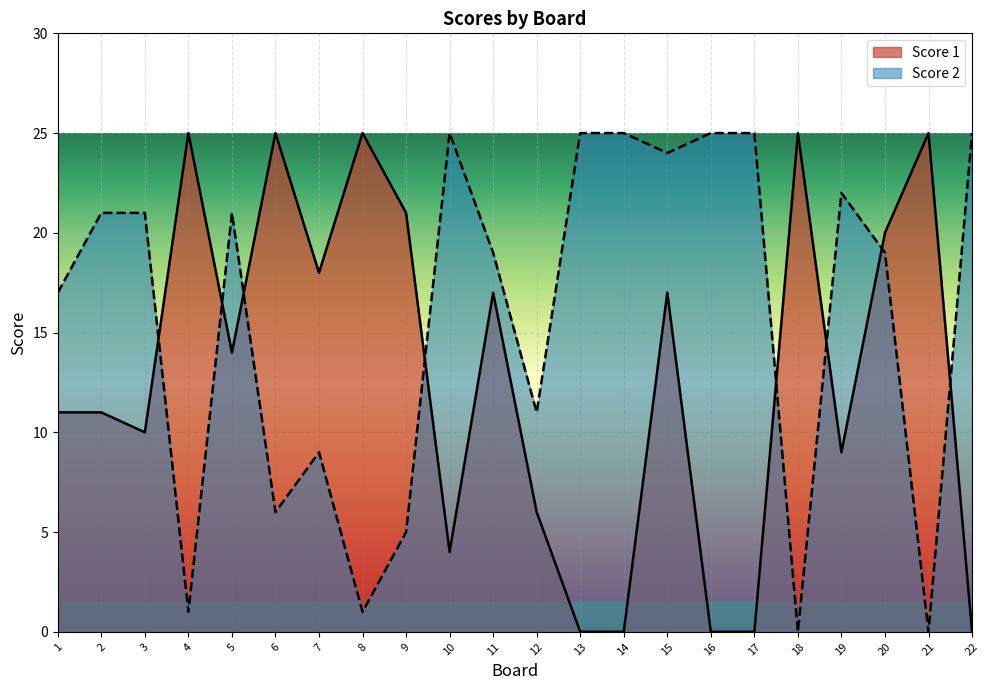

Reading left to right, transcribe all the data shown in this chart.

Score 1: 1=11	2=11	3=10	4=25	5=14	6=25	7=18	8=25	9=21	10=4	11=17	12=6	13=0	14=0	15=17	16=0	17=0	18=25	19=9	20=20	21=25	22=0
Score 2: 1=17	2=21	3=21	4=1	5=21	6=6	7=9	8=1	9=5	10=25	11=19	12=11	13=25	14=25	15=24	16=25	17=25	18=0	19=22	20=19	21=0	22=25